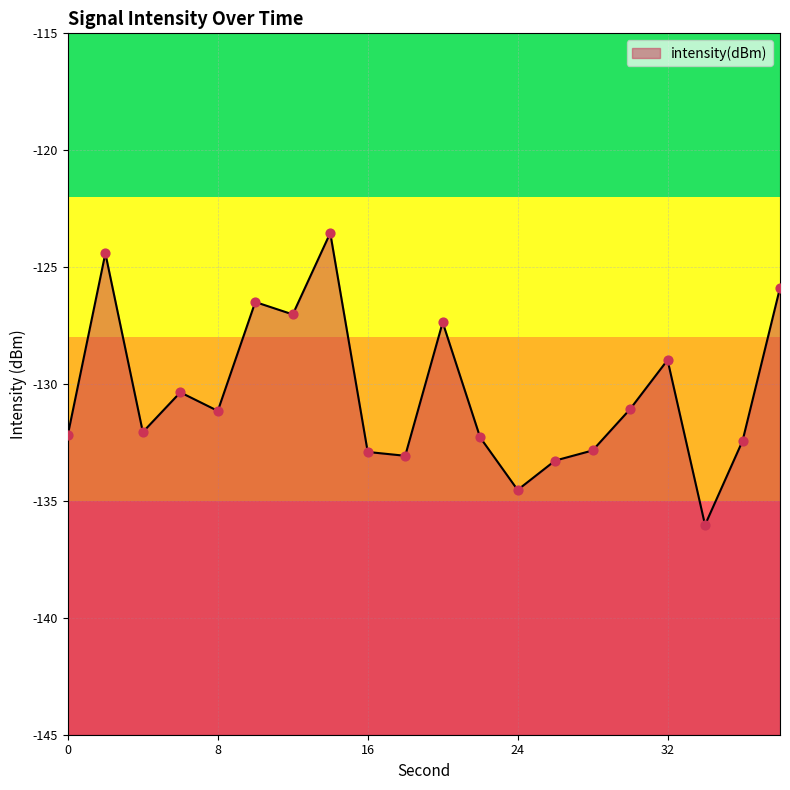

Between 34 and 8, which is larger?

8